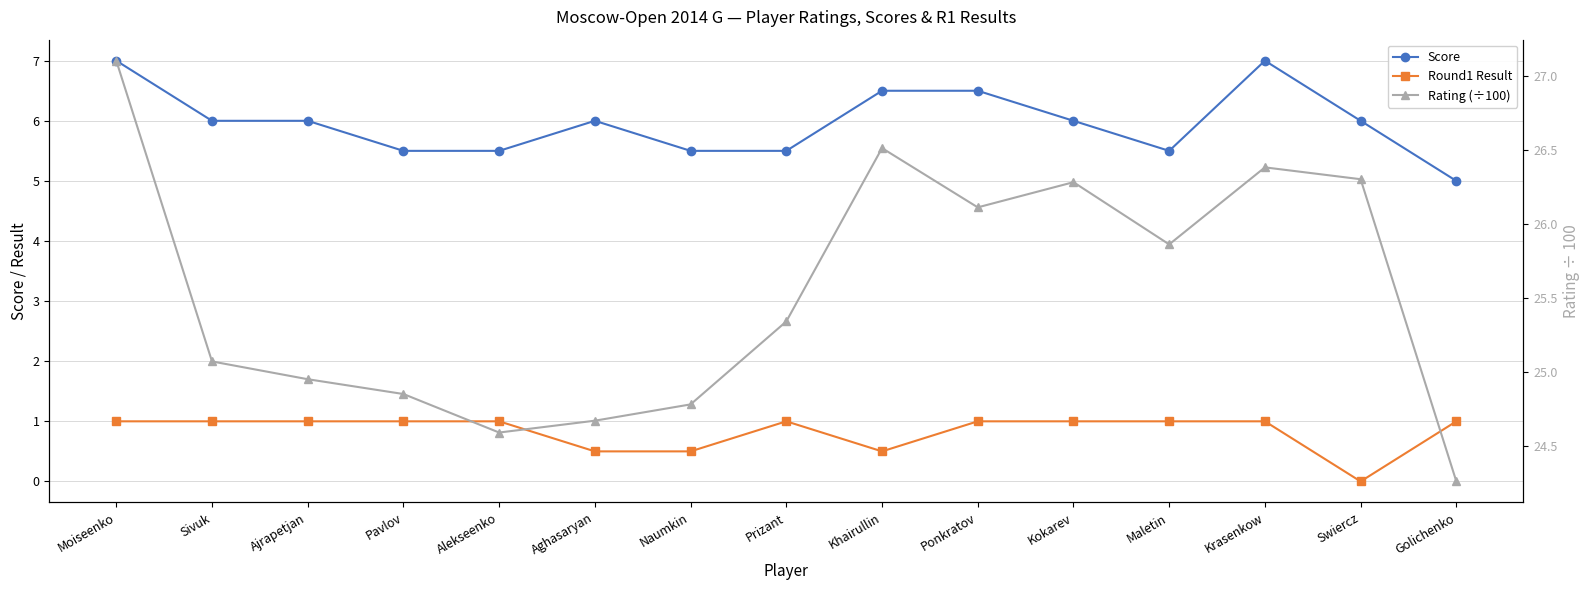

What is the approximate value of Round1 Result at Naumkin?

0.5